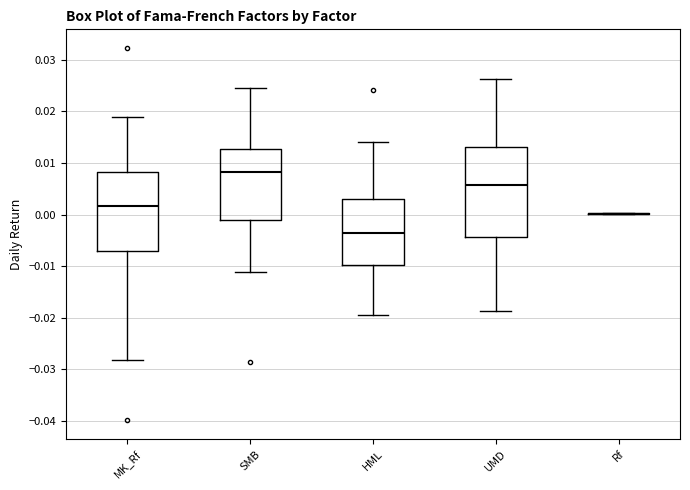

Which box is the tallest, from its lower edge to its upper edge?

UMD